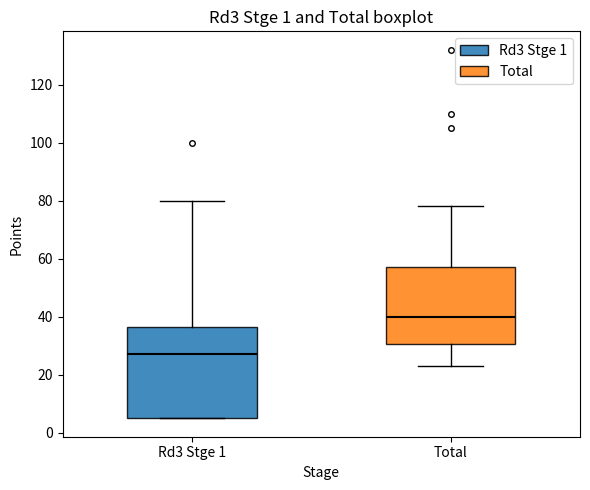

Which box is the tallest, from its lower edge to its upper edge?

Rd3 Stge 1